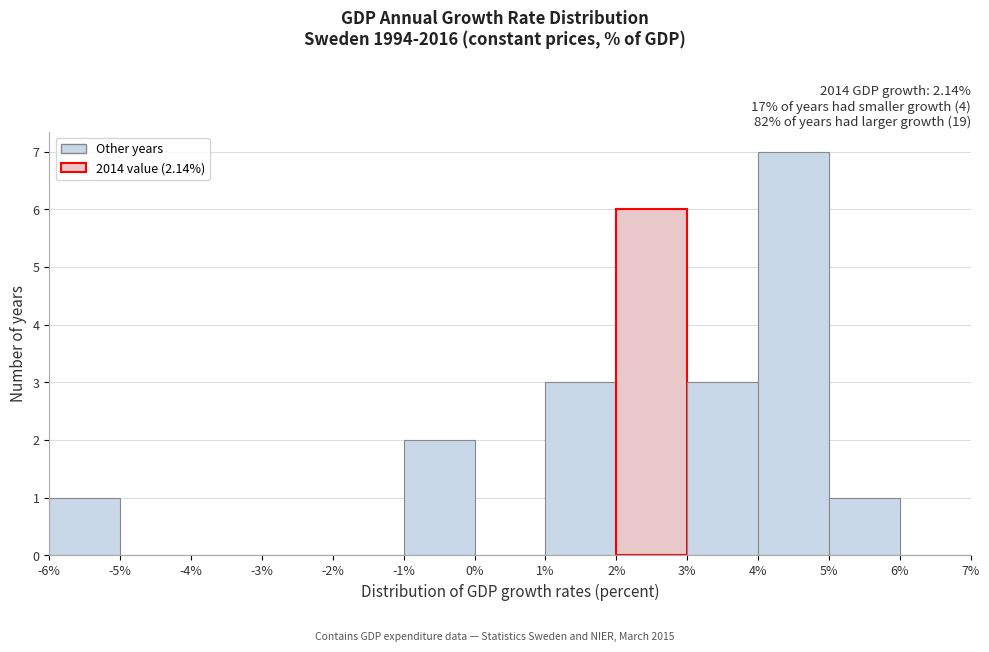

How tall is the bar that spans 2% to 3% on the x-axis? The values are not printed on the chart, so give them approximately, as read against the axis.

6